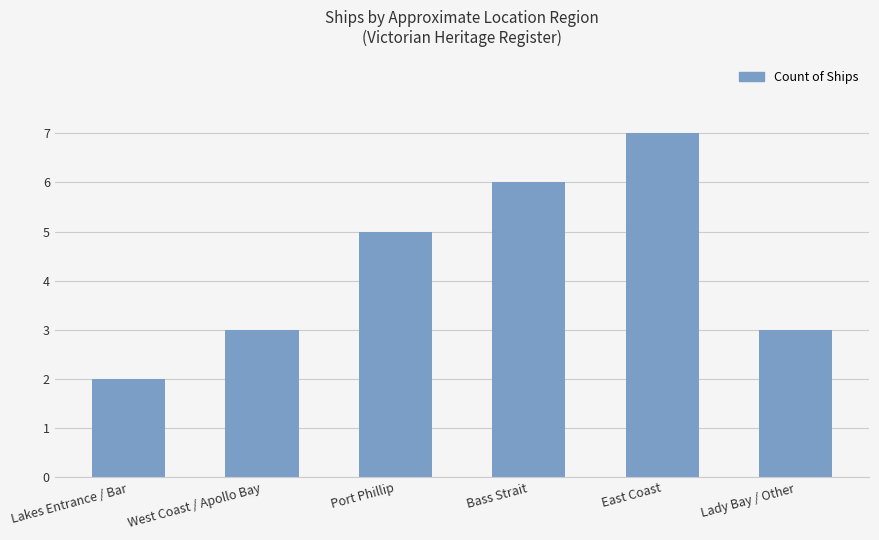

What is the greatest value displayed?

7